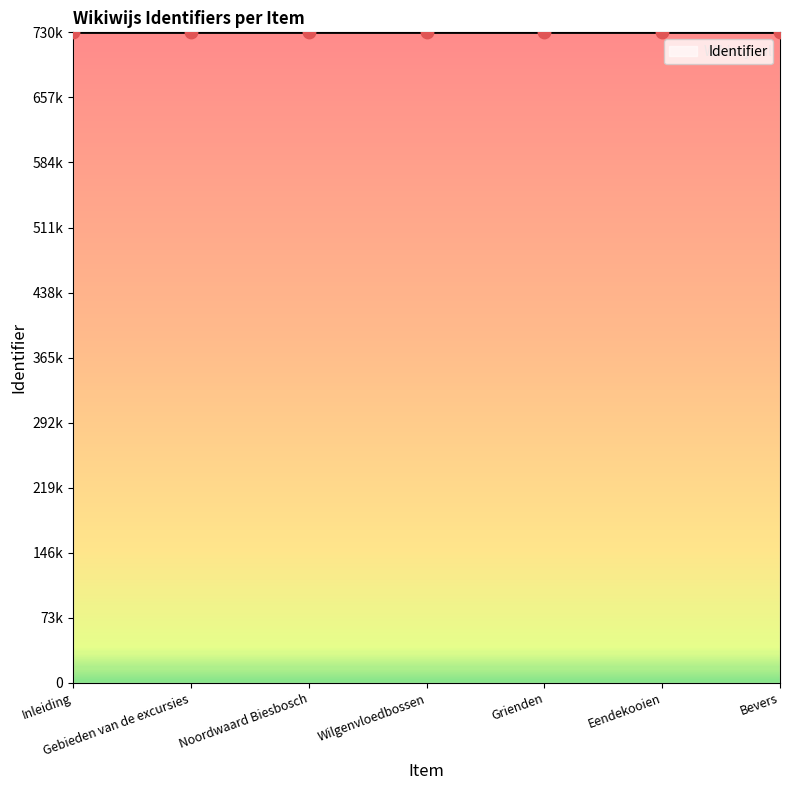

What is the change in value from Noordwaard Biesbosch to Wilgenvloedbossen?

+3